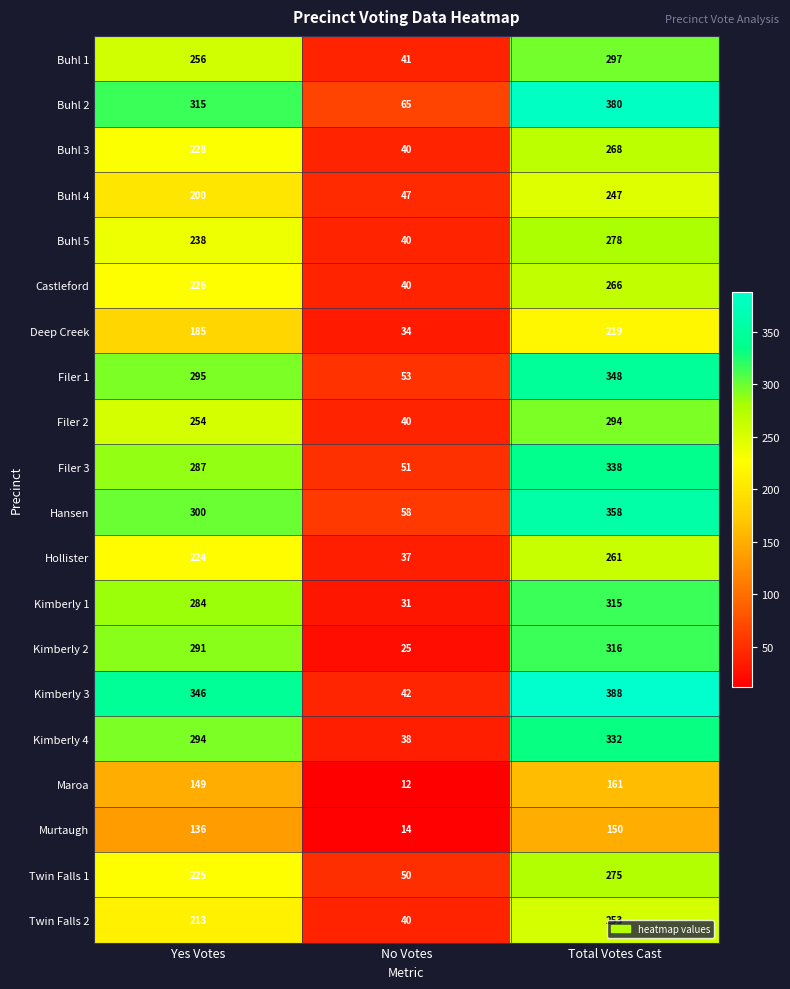

What is the total value across all series at Yes Votes?

4946